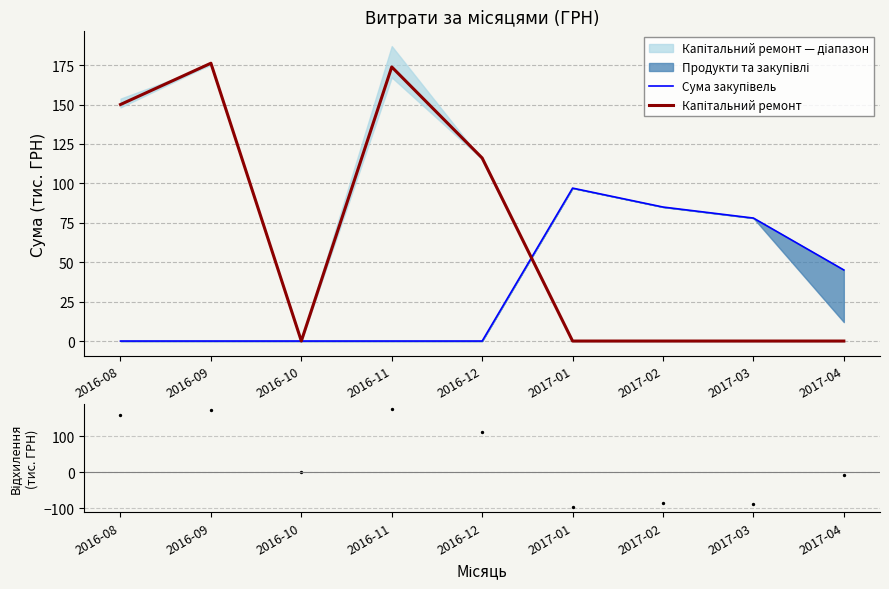

Is the value of Капітальний ремонт at 2017-03 greater than the value of Відхилення at 2016-12?

No